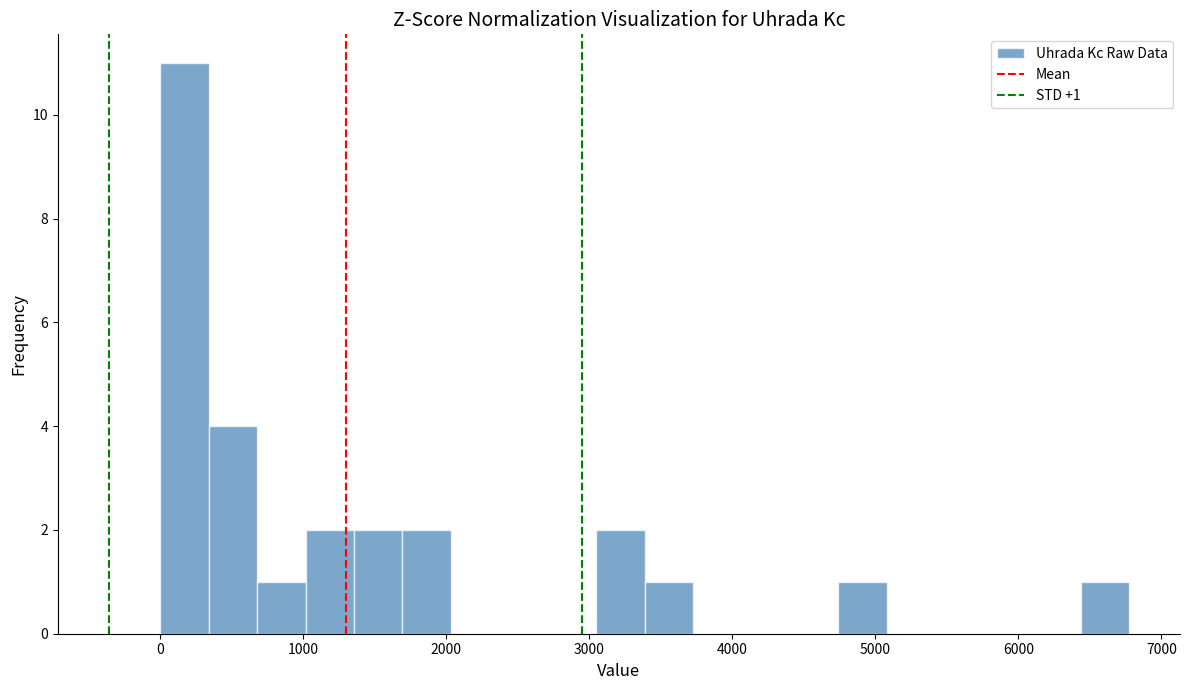

Around what value on the x-axis is the tallest bar? Give the approximate position of its centre, as read against the axis.

200